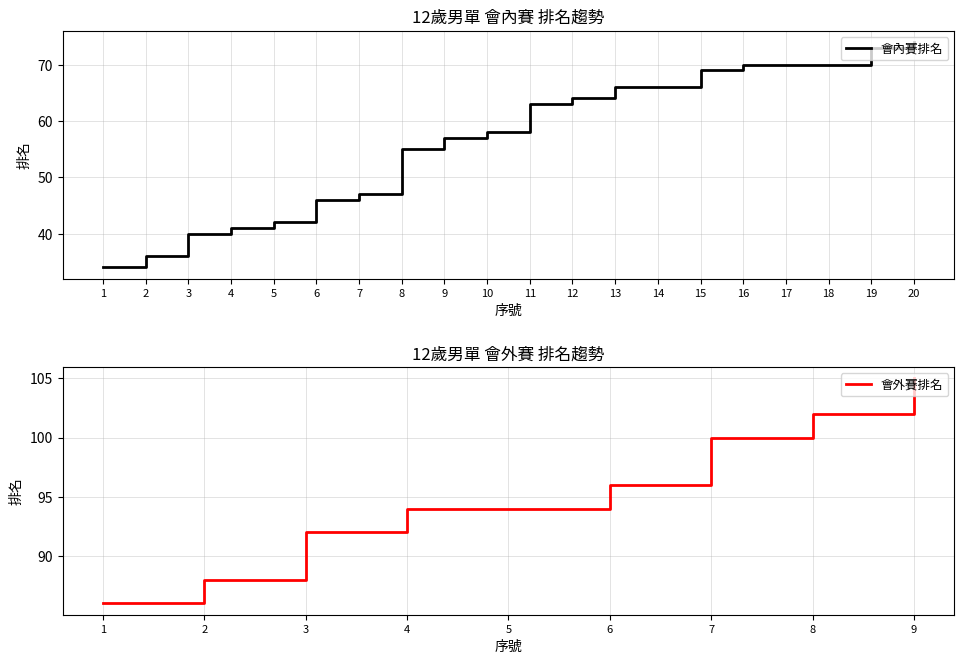

Count the number of values greater than 63.

9